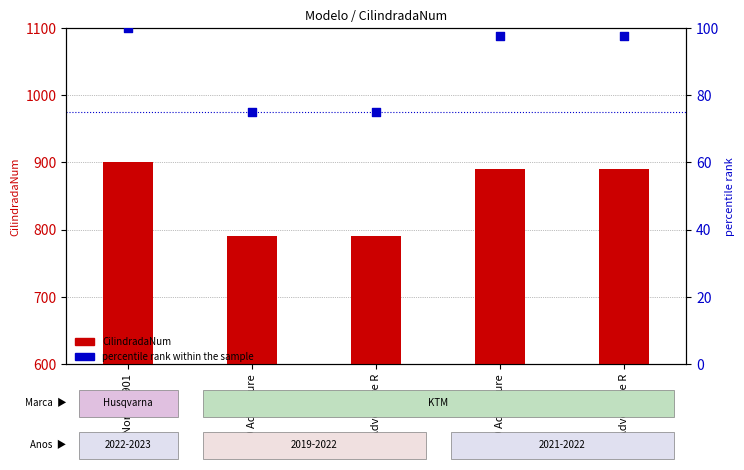

At how many categories does at least one series exceed 620?

5